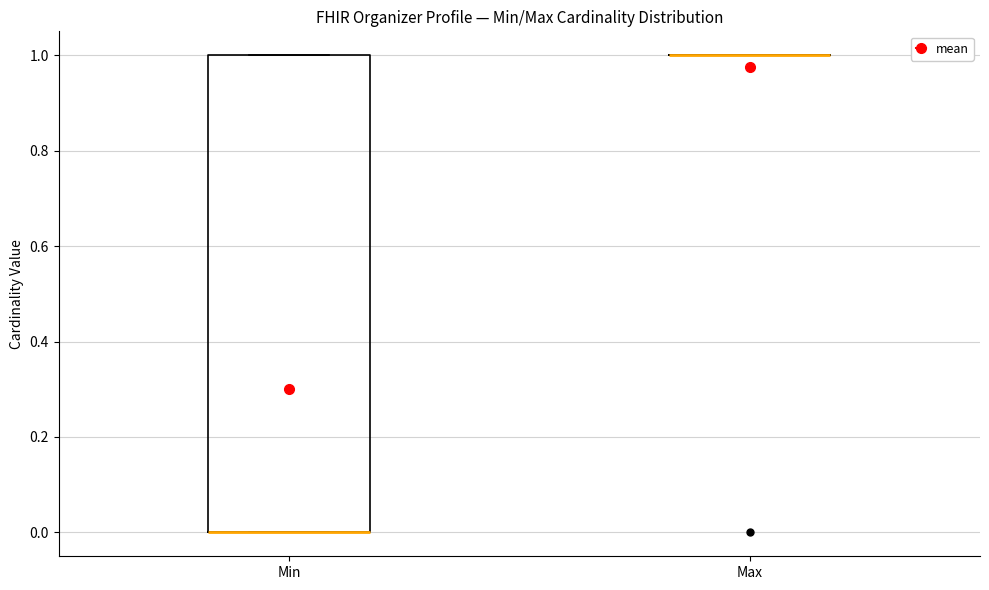

Comparing the boxes themselves (not the whiskers), which one is the tallest?

Min